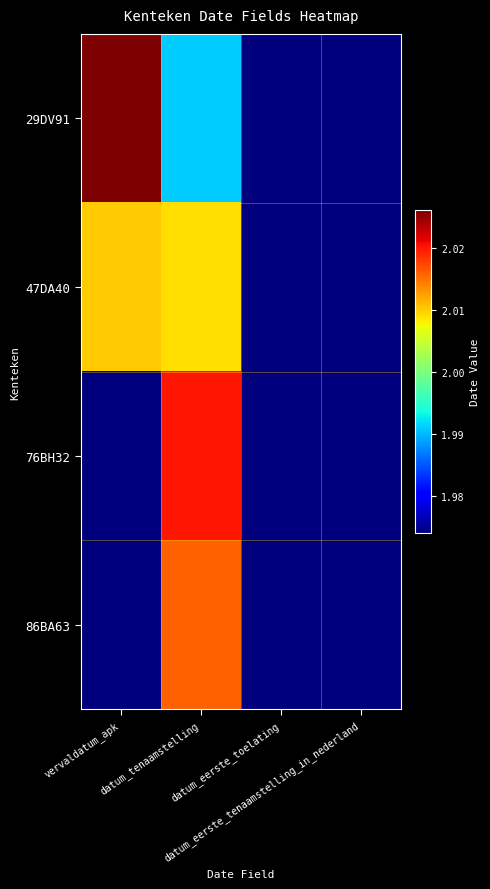

Between datum_eerste_toelating and datum_eerste_tenaamstelling_in_nederland, which is larger?

datum_eerste_toelating